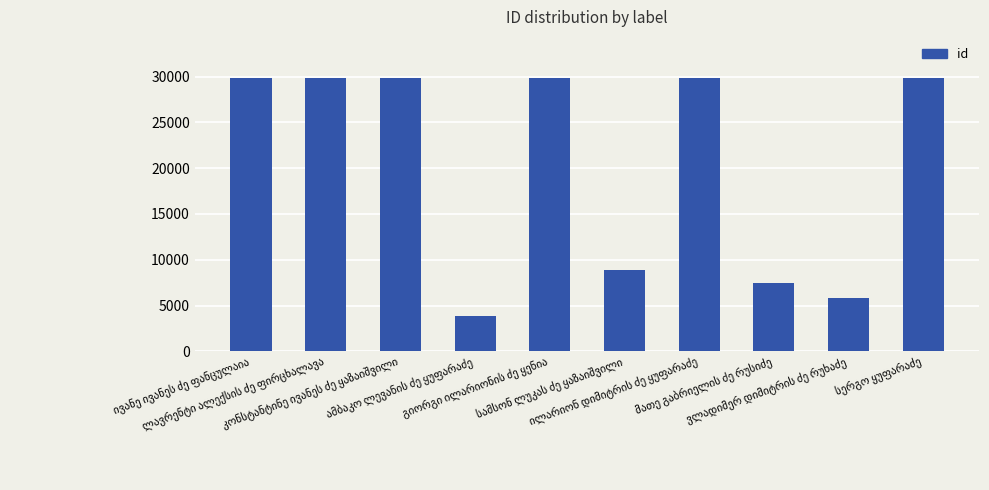

What is the maximum value shown in the chart?

29854